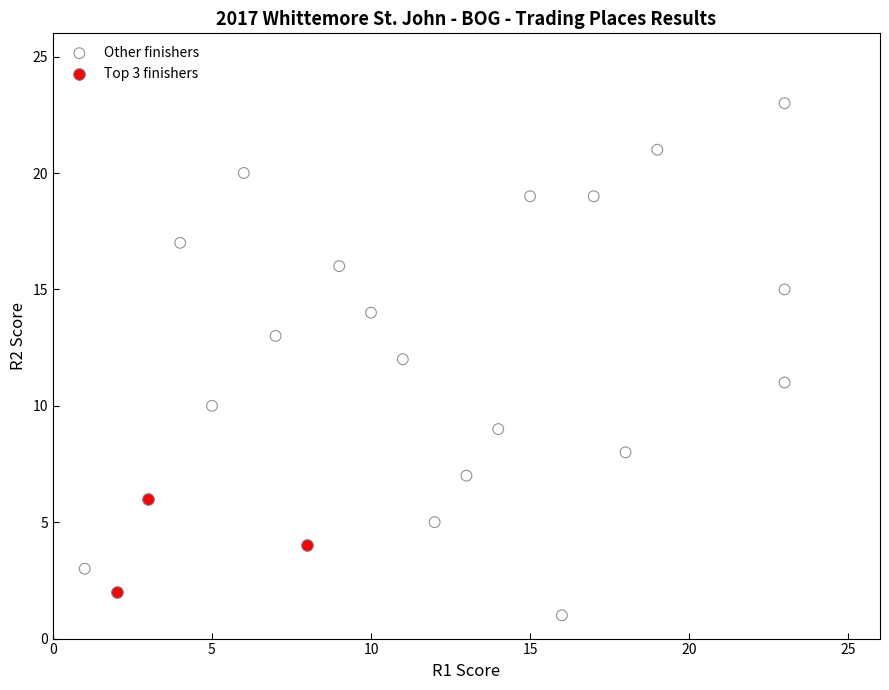

Which series has the widest spread of Y values?

Other finishers